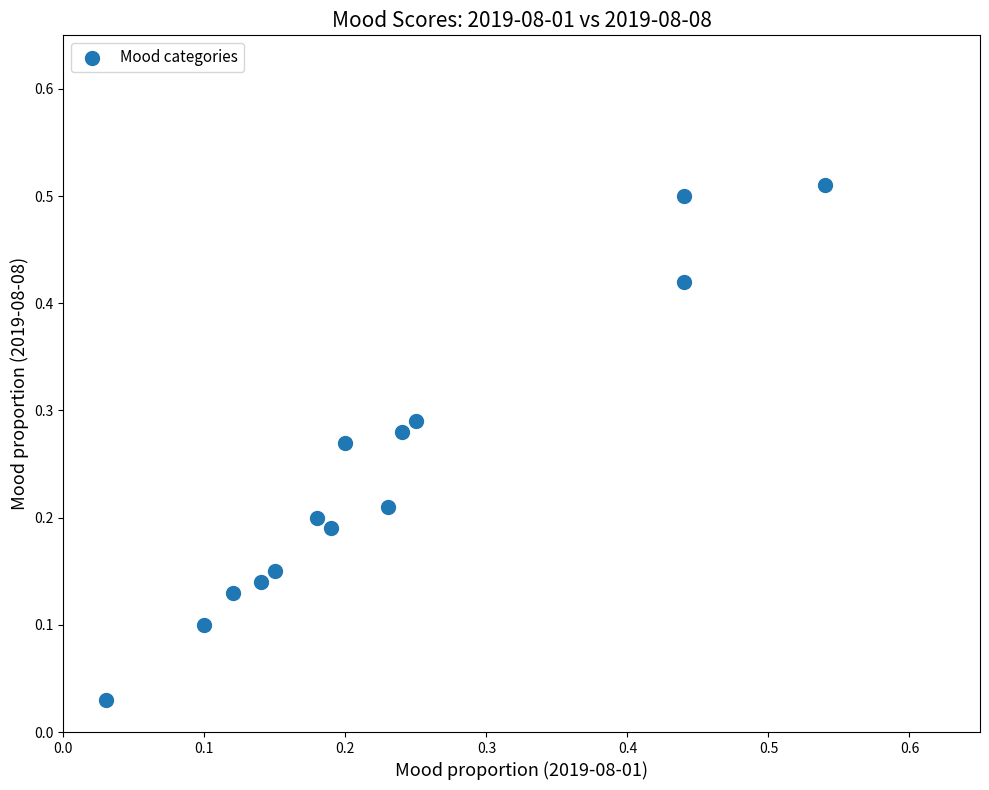

How many points are shown in the scatter plot?

14